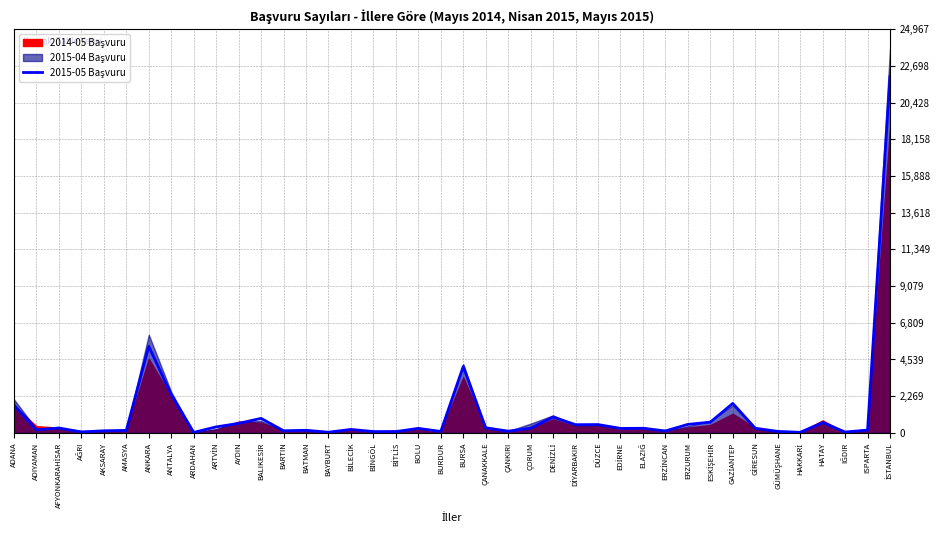

What is the average value?

1175